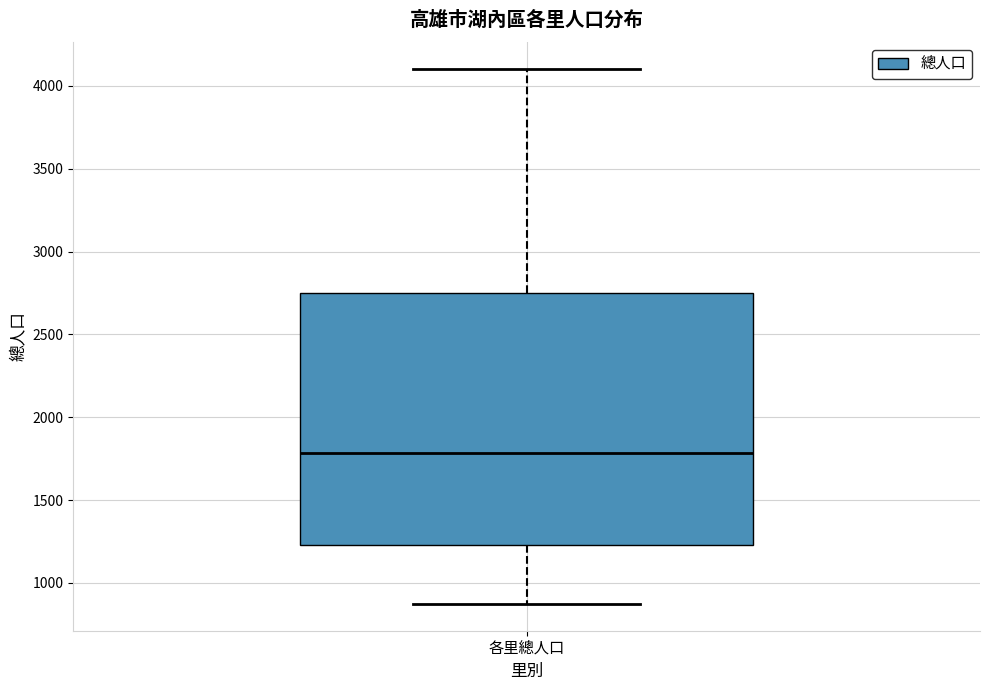

Read this box plot against the y-axis: the position of the median line, the range covered by the box, and the ends of both whiskers. The values are not printed on the chart, so give them approximately, as read against the axis.

median 1800, box 1250 to 2750, whiskers 850 to 4100